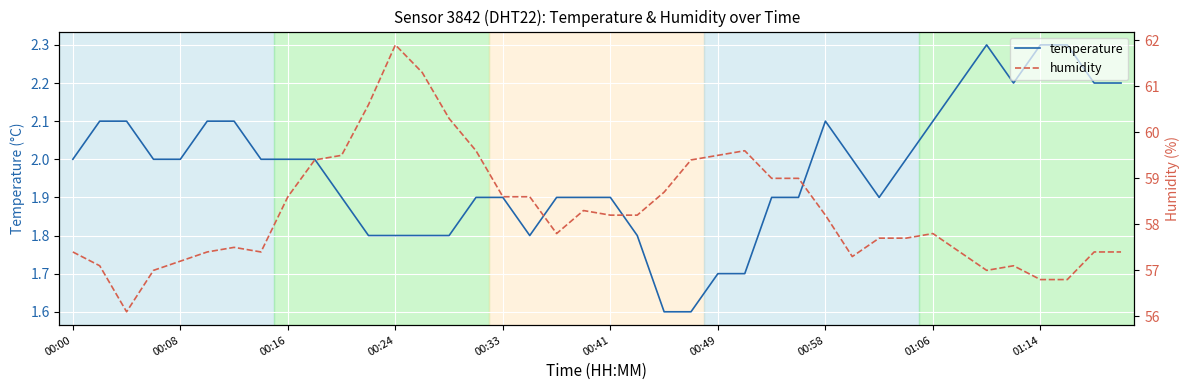

At how many categories does at least one series exceed 43?

40